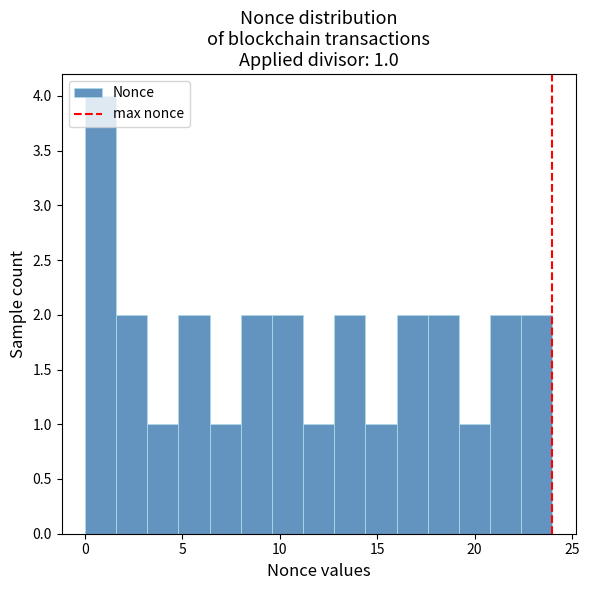

Around what value on the x-axis is the tallest bar? Give the approximate position of its centre, as read against the axis.

1.0